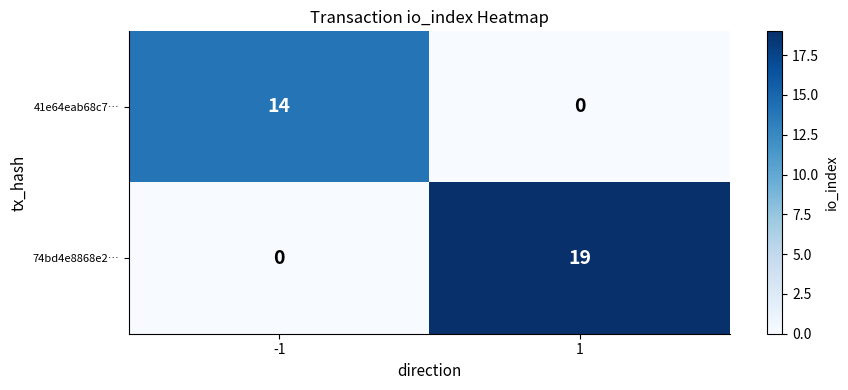

Where is 74bd4e8868e2… nearest to the value 9?

-1